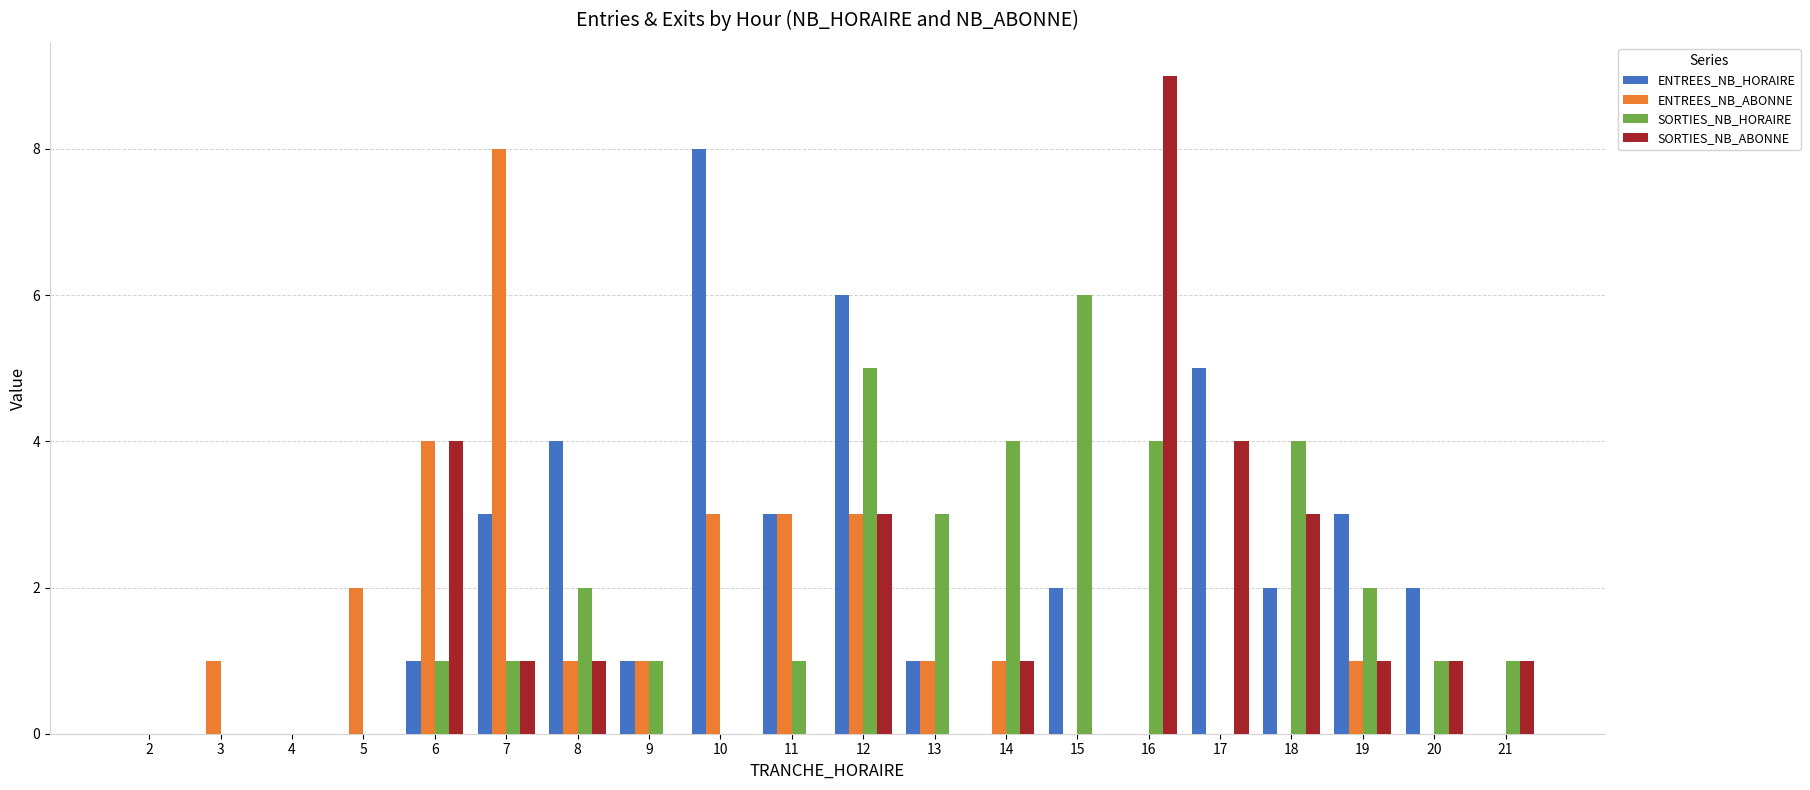

Which series has the largest range (max minus min)?

SORTIES_NB_ABONNE